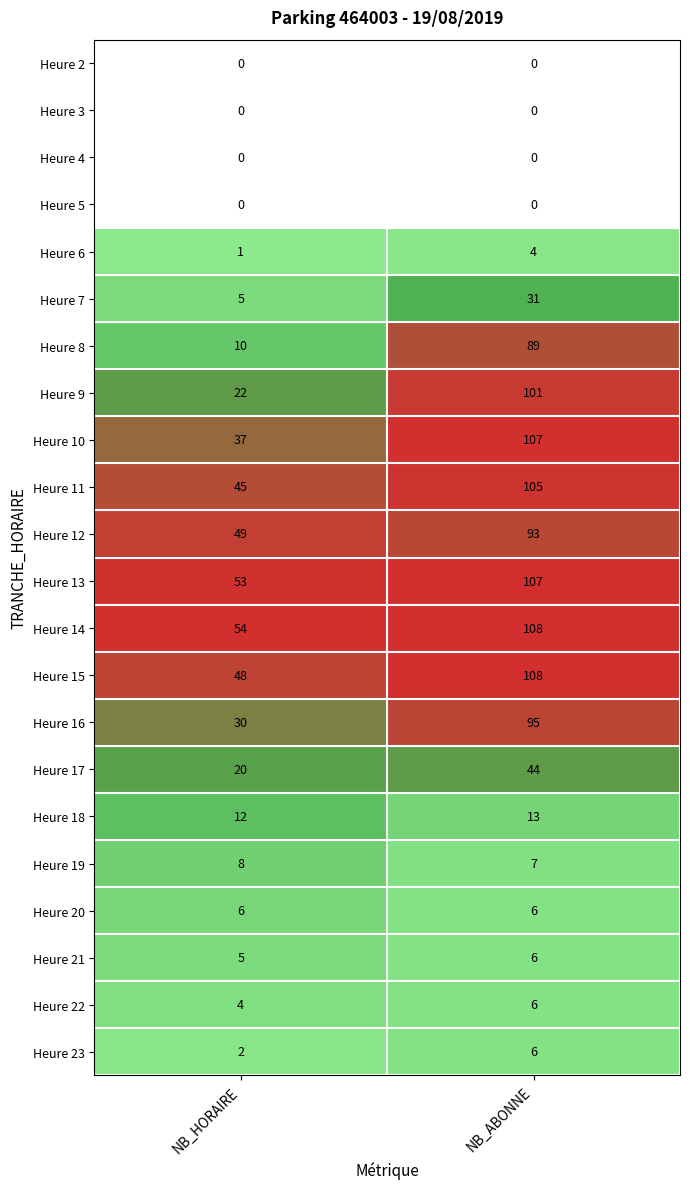

At which category is the sum across all series the highest?

NB_ABONNE